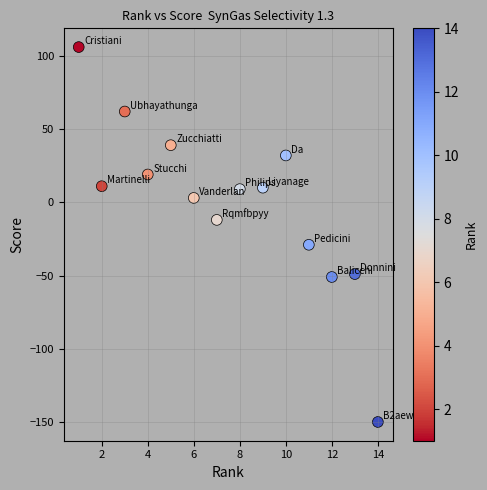

What is the range of Y values (max minus min)?

256